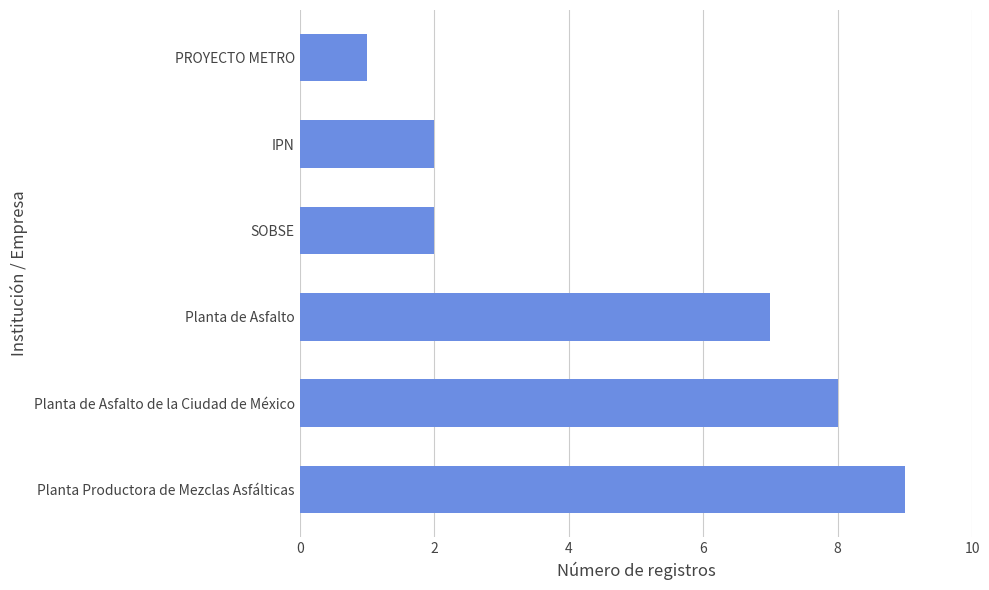

The chart shows a value of 9 at Planta Productora de Mezclas Asfálticas. True or false?

True